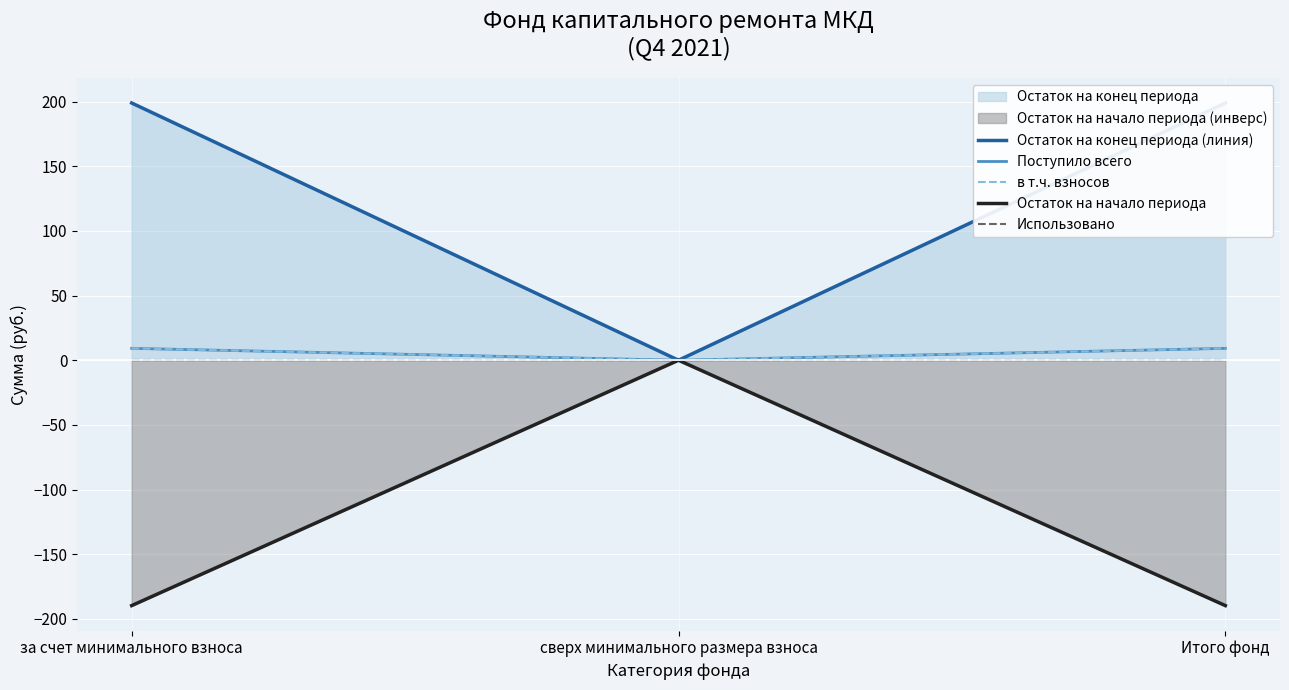

Rank the series by their maximum value, from lowest to highest.

Остаток на начало периода, Использовано, Поступило всего, в т.ч. взносов, Остаток на конец периода (линия)